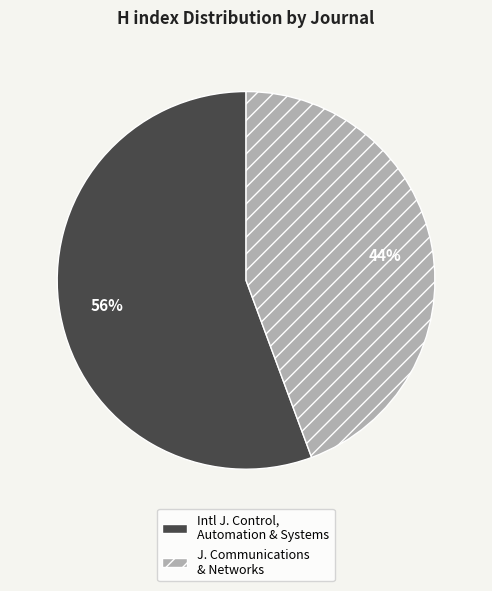

What is the largest slice in the pie chart?

Intl J. Control, Automation & Systems